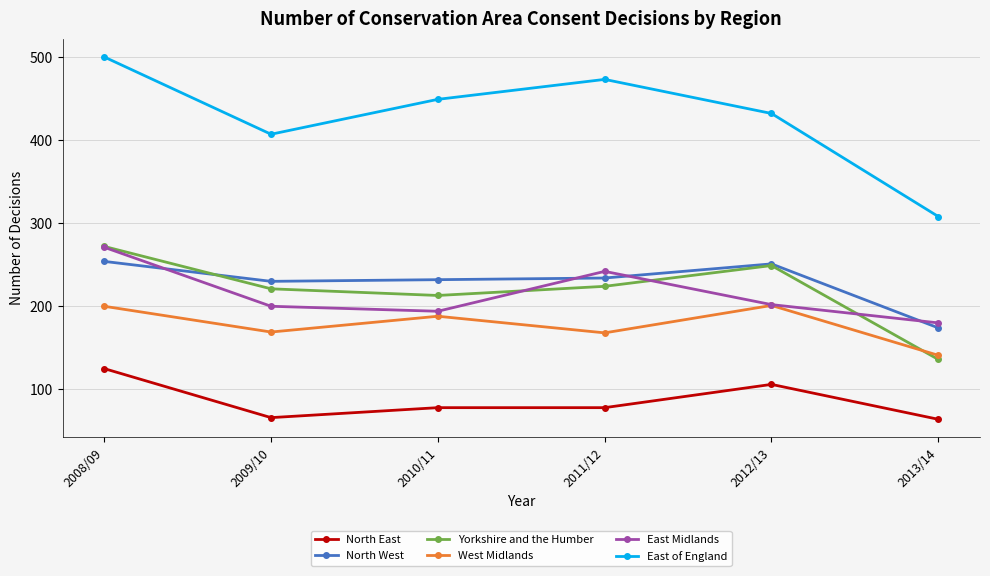

What is the label of the 5th point from the right?

2009/10